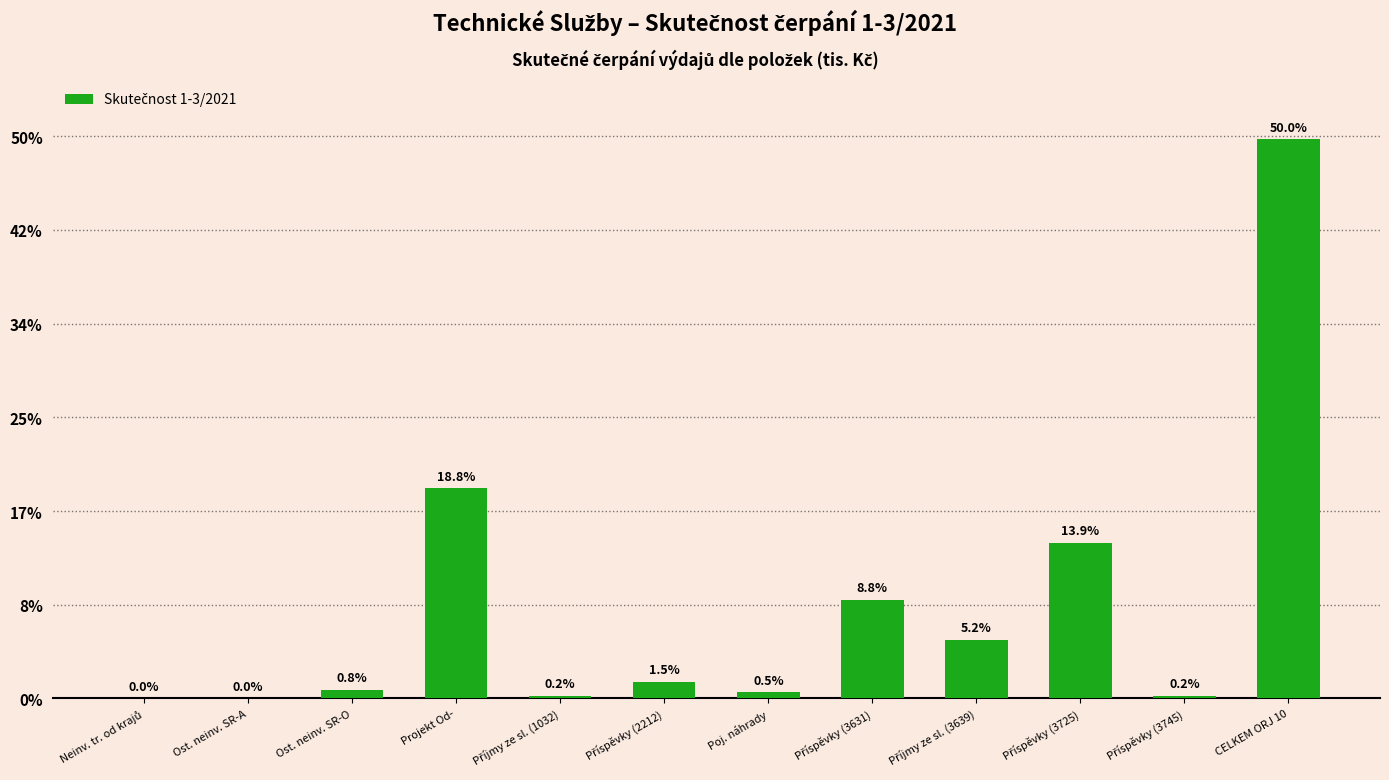

What is the difference between the second highest and second lowest values?

1121.2